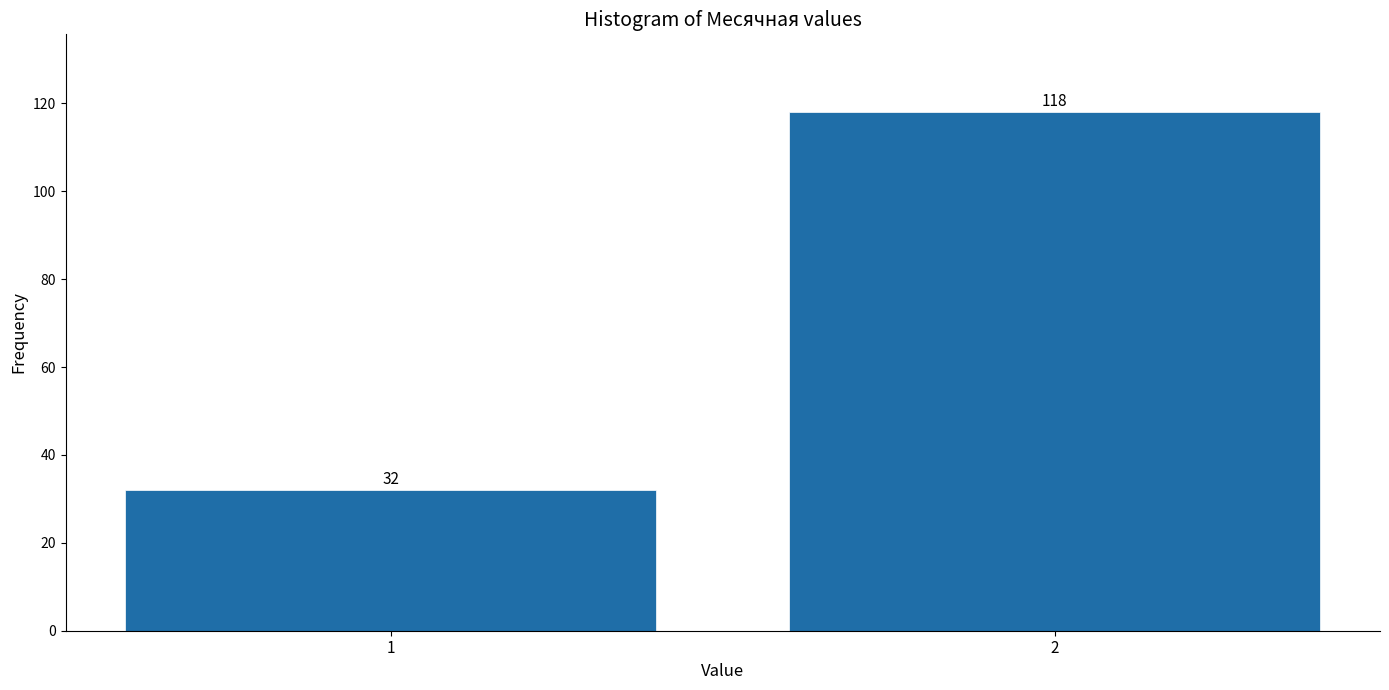

Reading left to right, extract all data points from this chart.

32	118